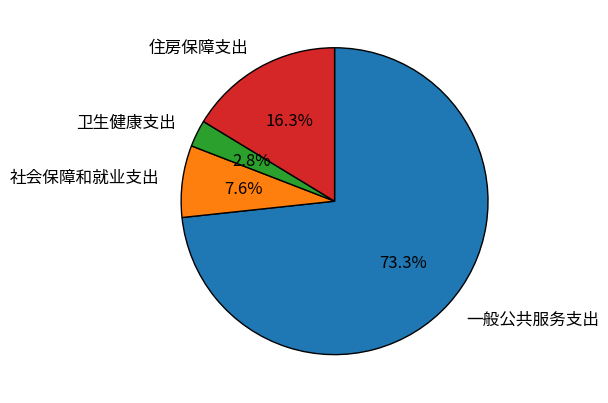

To the nearest percent, what is the difference between the 社会保障和就业支出 and 住房保障支出 slice percentages?

9%